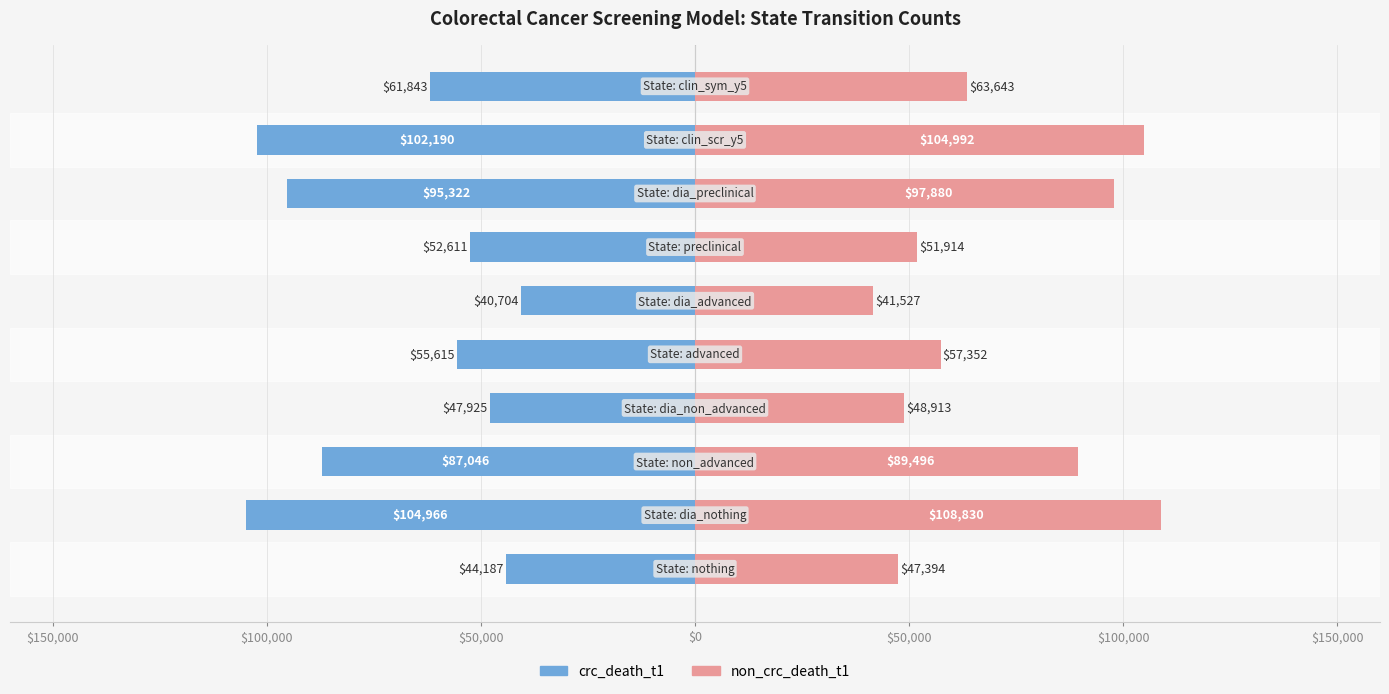

How many distinct data groups are displayed?

2